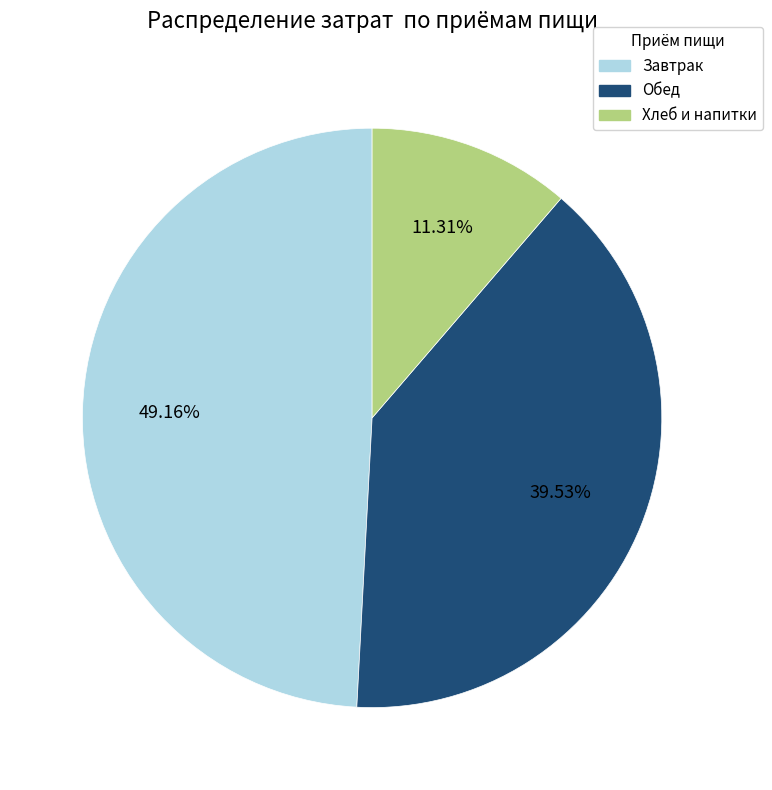

Is there a majority slice in this chart?

No